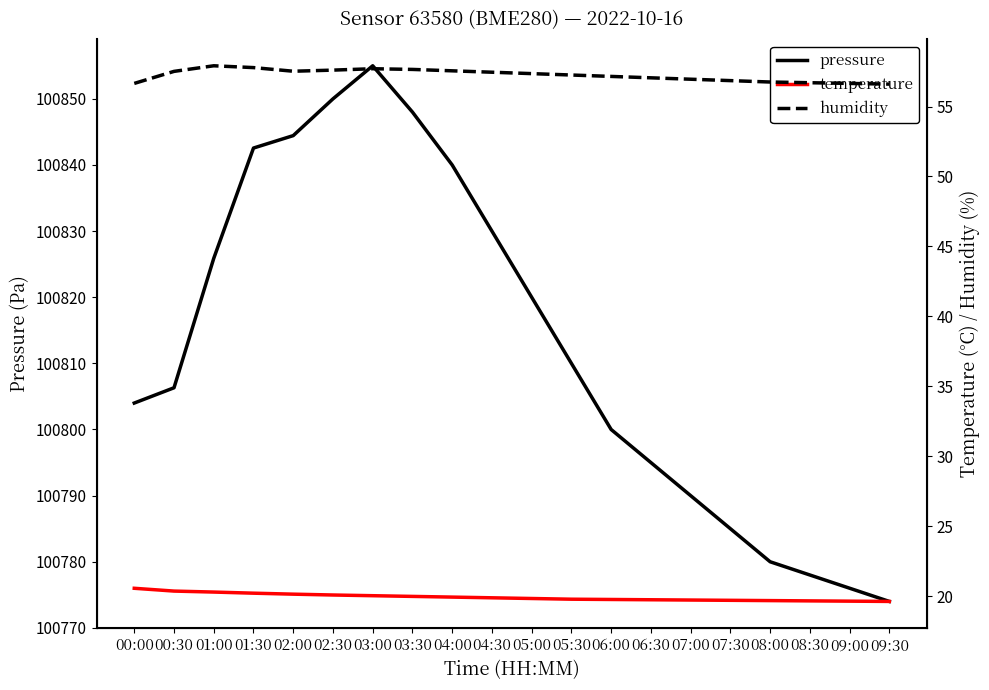

Reading left to right, what are all the values shown in this chart?

pressure: 100804.0	100806.3	100825.9	100842.6	100844.4	100850.0	100855.0	100848.0	100840.0	100830.0	100820.0	100810.0	100800.0	100795.0	100790.0	100785.0	100780.0	100778.0	100776.0	100774.0
temperature: 20.6	20.4	20.3	20.2	20.2	20.1	20.1	20.0	19.9	19.9	19.9	19.8	19.8	19.8	19.7	19.7	19.7	19.7	19.7	19.6
humidity: 56.6	57.5	57.9	57.8	57.5	57.6	57.7	57.6	57.5	57.5	57.4	57.2	57.1	57.0	57.0	56.9	56.8	56.7	56.6	56.6